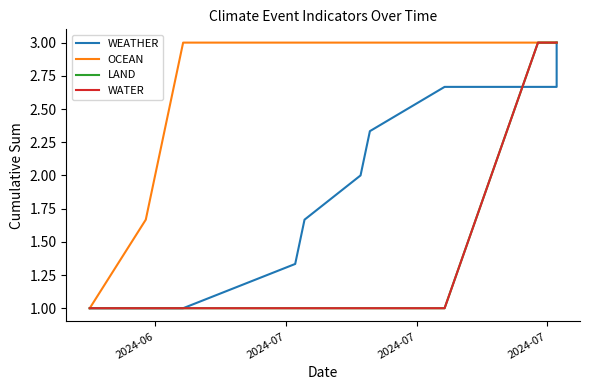

What is the value of the WATER point at the 1st from the left?

1.0